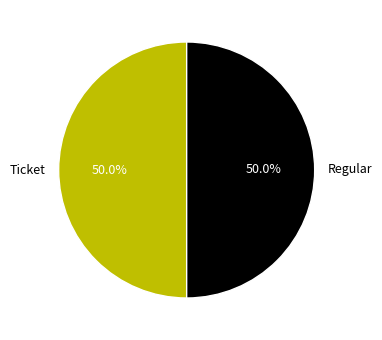

What portion of the pie excludes Ticket?

50.0%